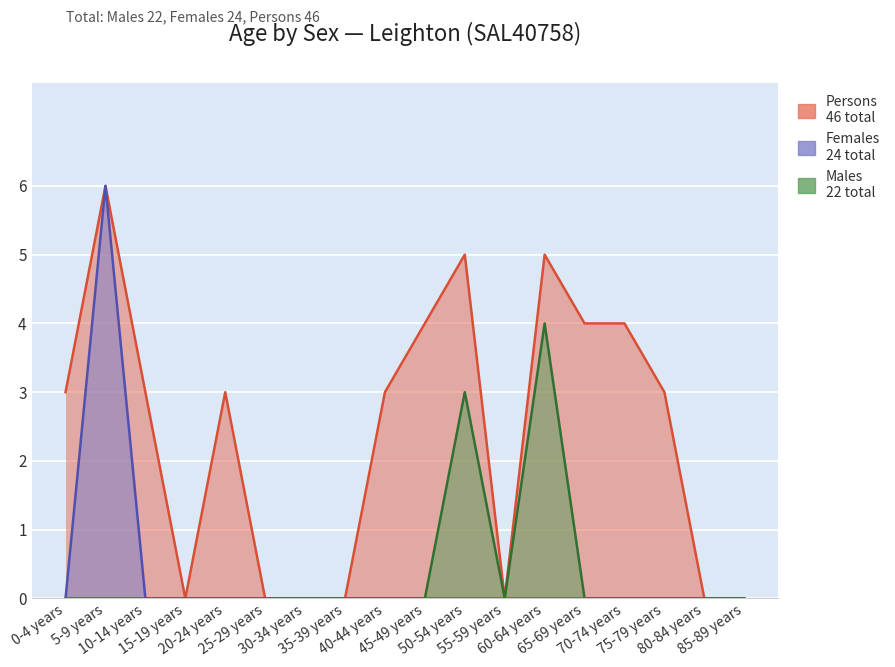

What is the difference between the highest and lowest values at 10-14 years?

3